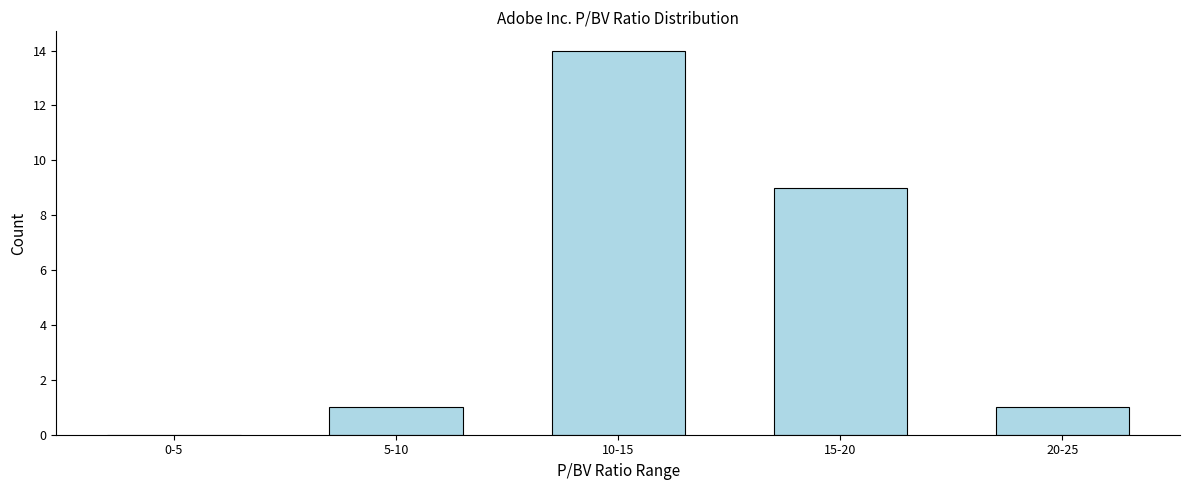

Reading left to right, transcribe all the data shown in this chart.

0-5=0	5-10=1	10-15=14	15-20=9	20-25=1